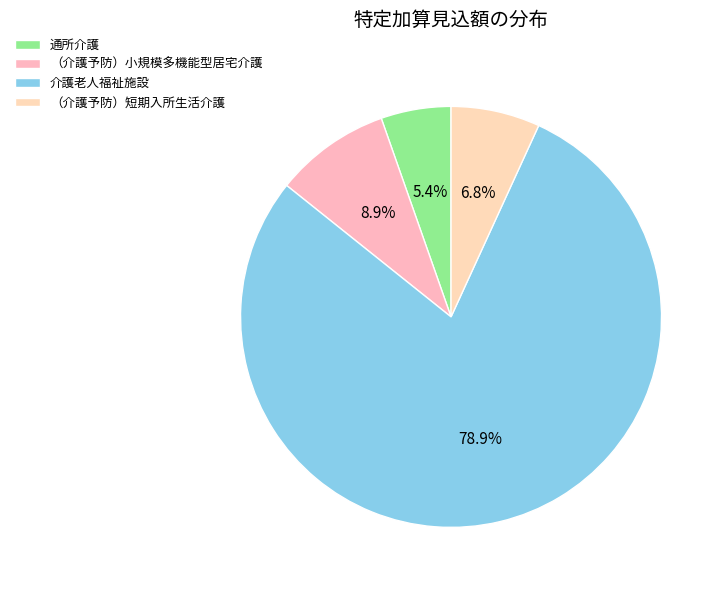

To the nearest percent, what is the difference between the 介護老人福祉施設 and （介護予防）短期入所生活介護 slice percentages?

72%